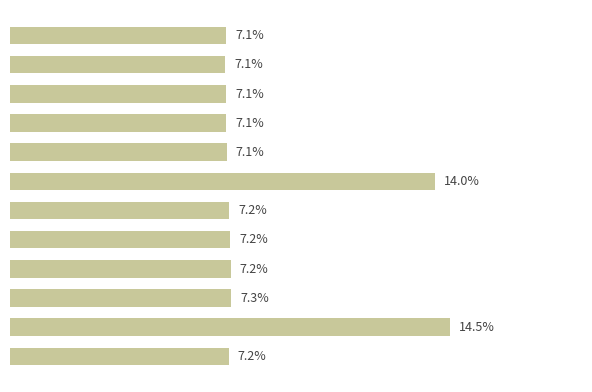

Does the chart contain any negative values?

No